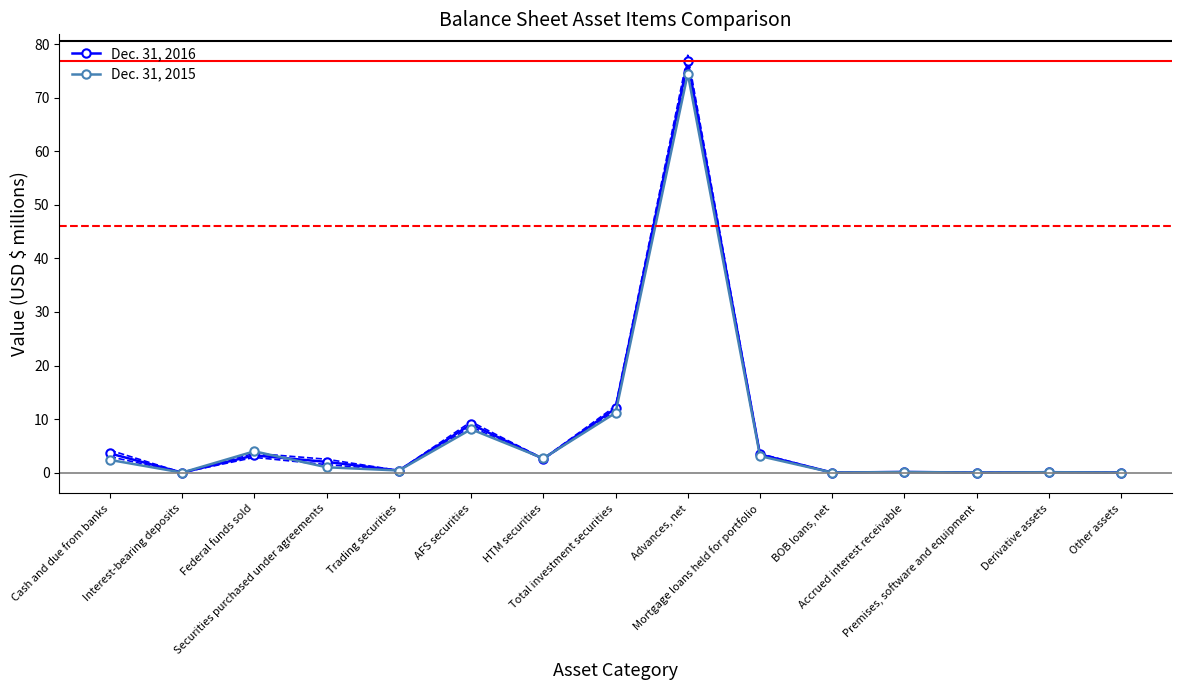

What is the greatest value displayed?

76.8